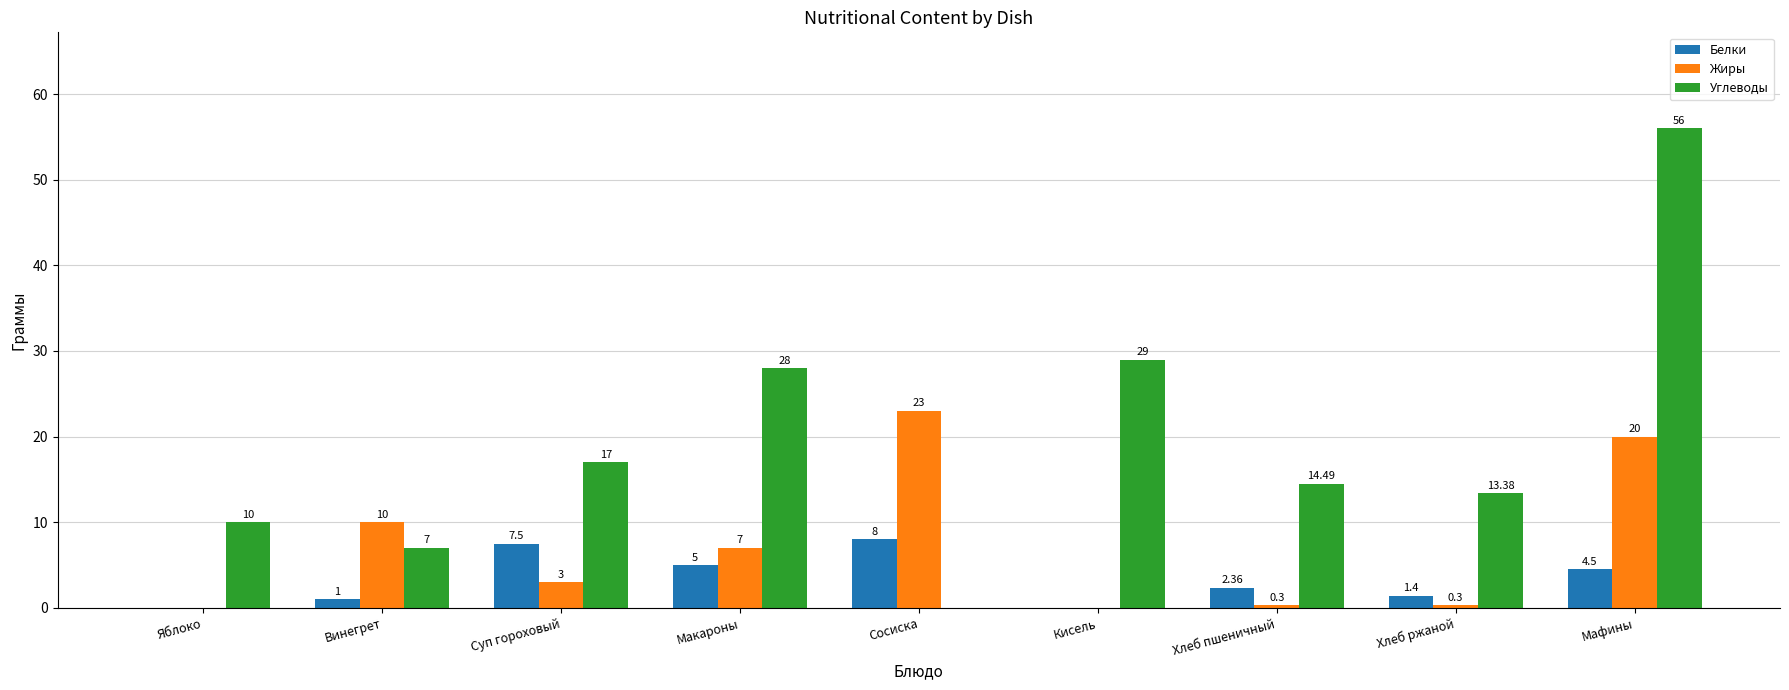

Is the value of Жиры at Суп гороховый greater than the value of Углеводы at Макароны?

No